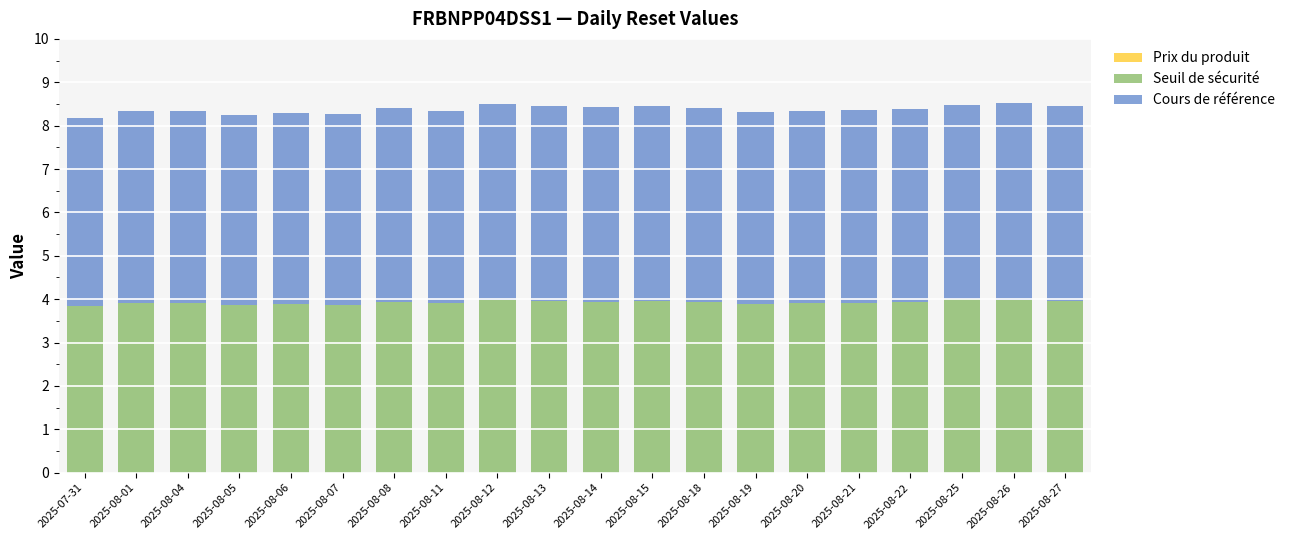

The Seuil de sécurité series shows 1.0 at 2025-08-14. True or false?

False